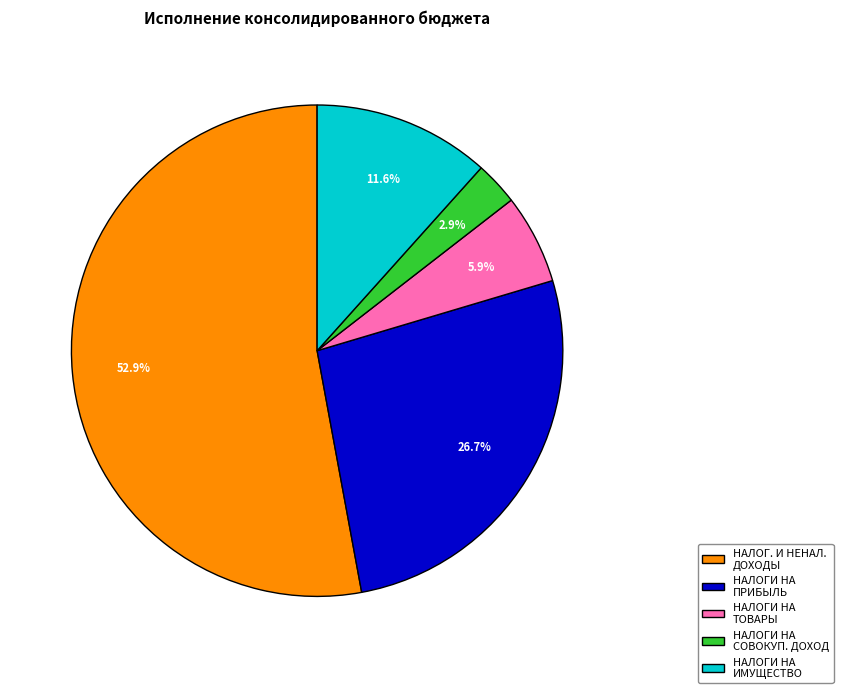

What percentage do НАЛОГИ НА ИМУЩЕСТВО and НАЛОГИ НА СОВОКУП. ДОХОД together represent?

14.5%